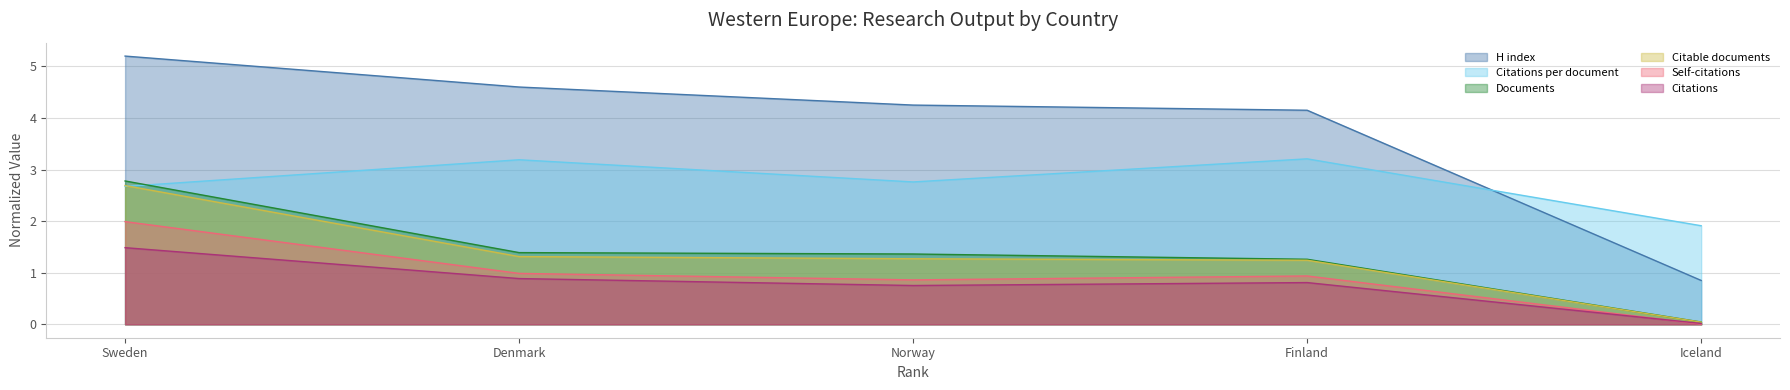

What is the label of the 1st point from the right?

Iceland